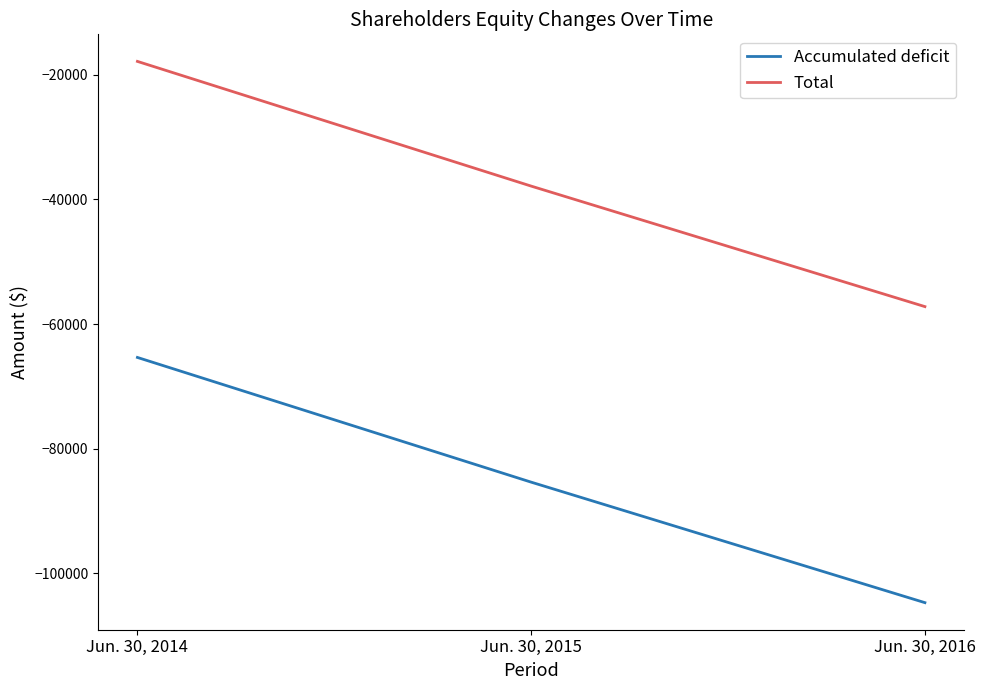

What is the lowest value of the Total series?

-57188